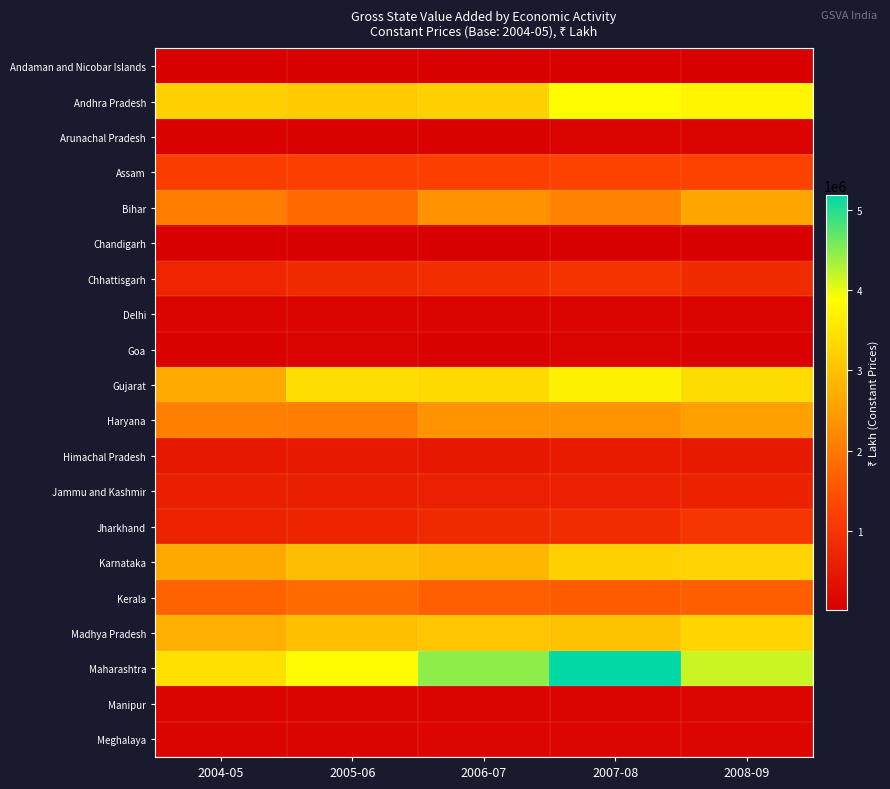

Which series has the largest range (max minus min)?

Maharashtra